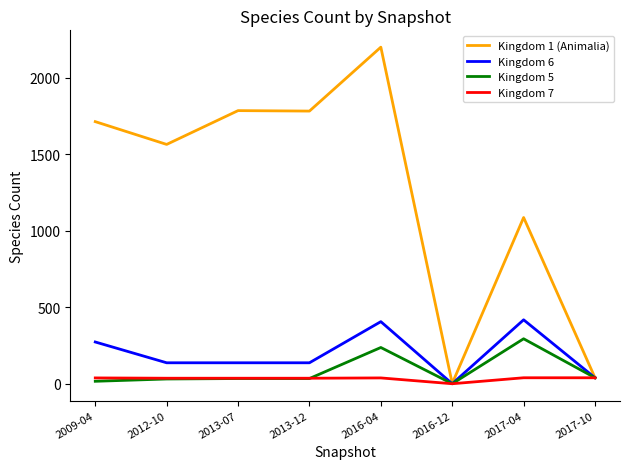

The value of Kingdom 1 (Animalia) at 2017-04 is 1087. True or false?

True